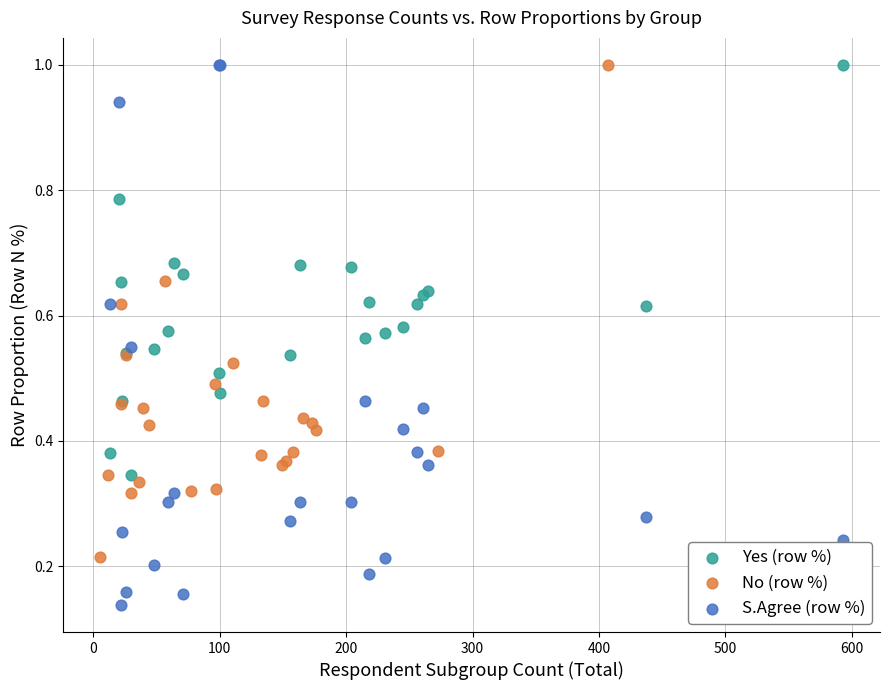

Which series reaches the minimum Y coordinate?

S.Agree (row %)